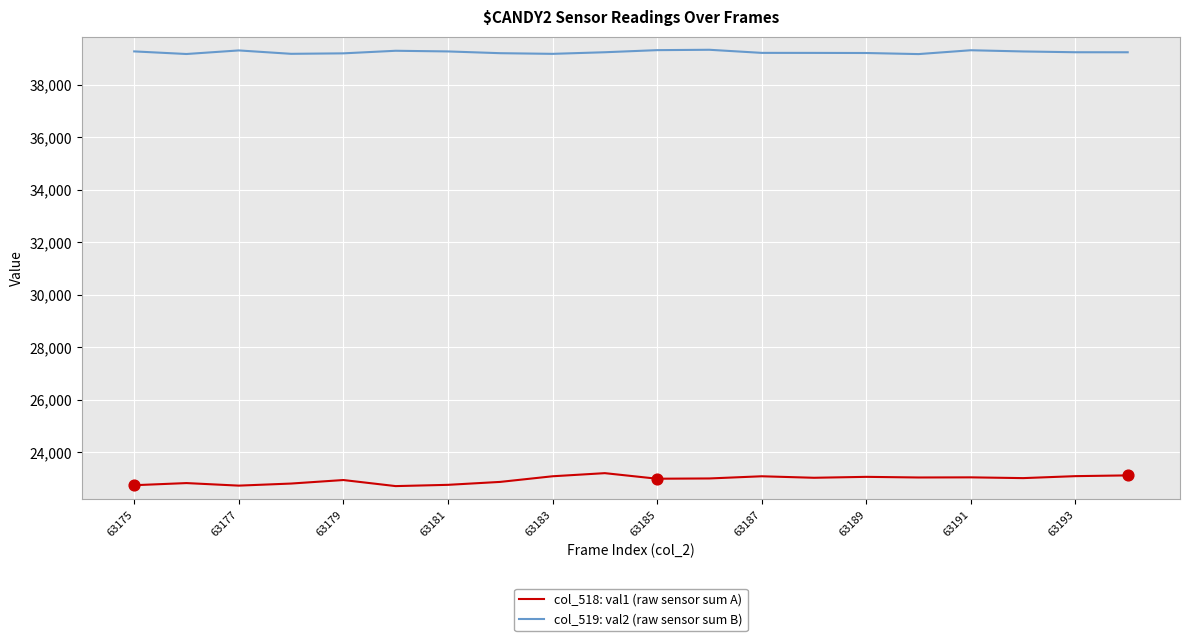

What is the maximum value for col_519: val2 (raw sensor sum B)?

39326